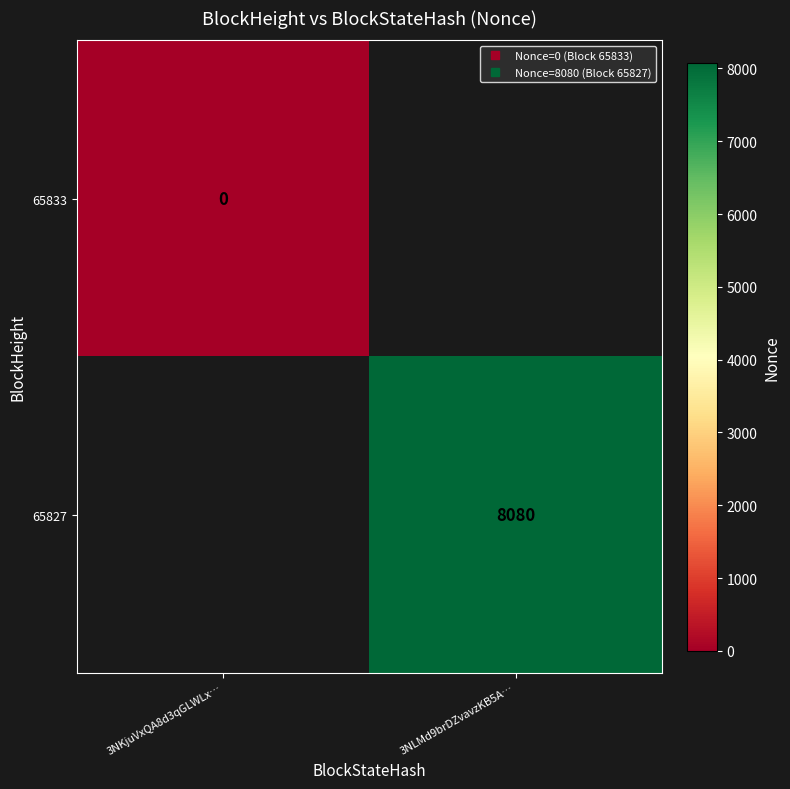

List the series in order of their peak value, lowest first.

65833, 65827